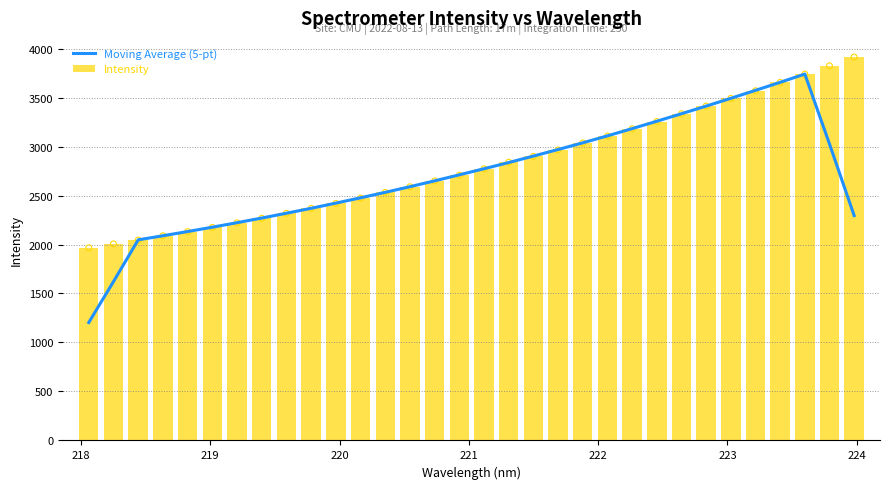

What is the difference between the maximum and minimum values in the Intensity series?

1947.0